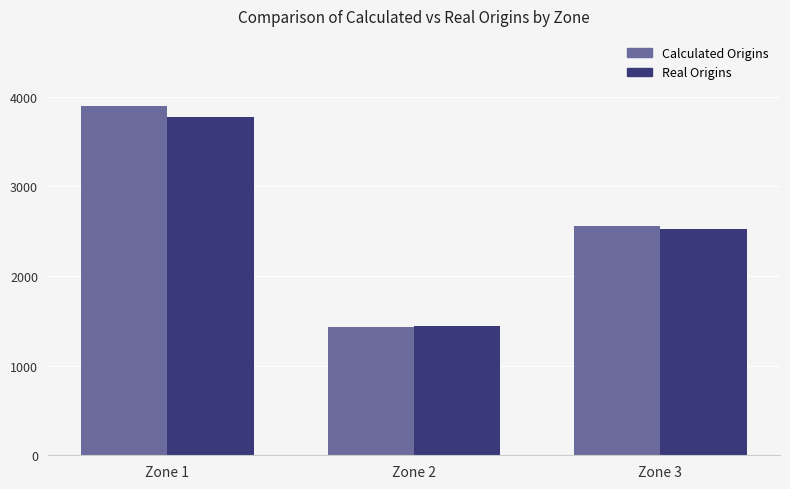

Does the chart contain stacked bars?

No